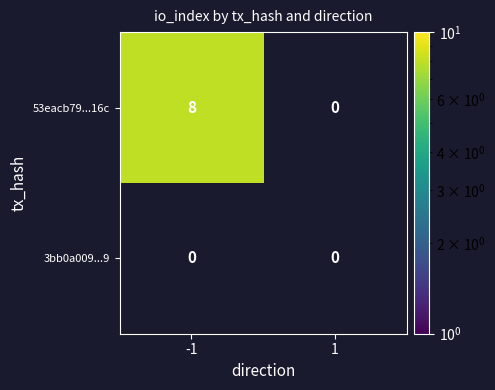

Rank the series by their average value, from highest to lowest.

53eacb79...16c, 3bb0a009...9